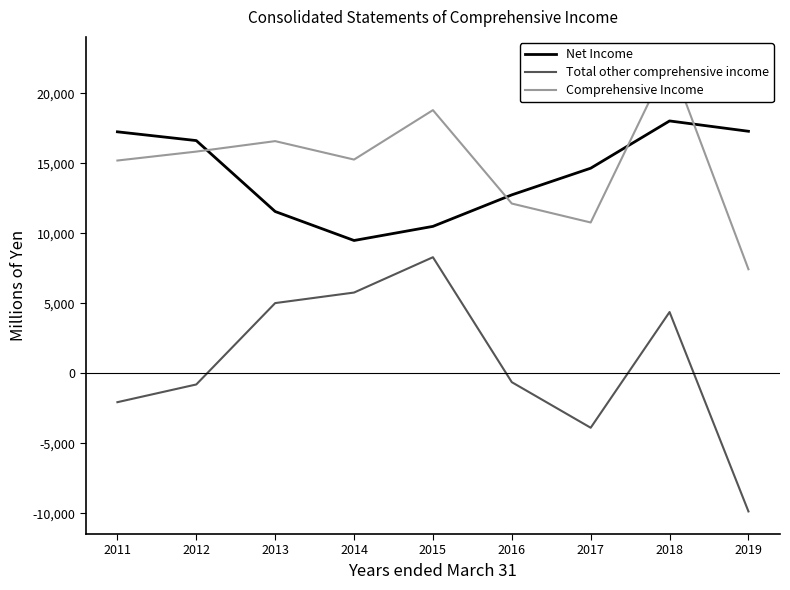

Does the chart have visible grid lines?

No